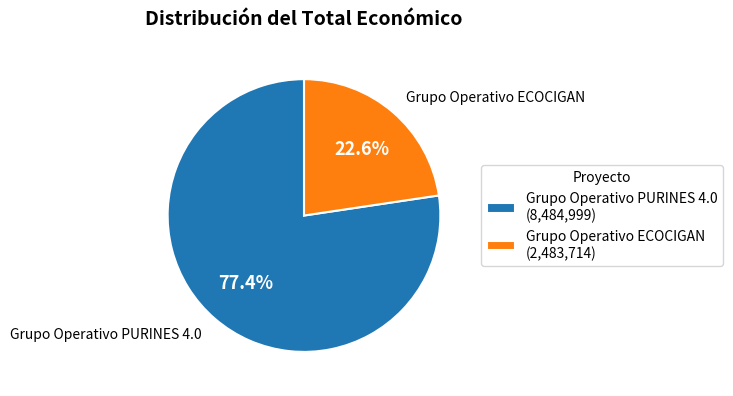

Which slice is the largest?

Grupo Operativo PURINES 4.0